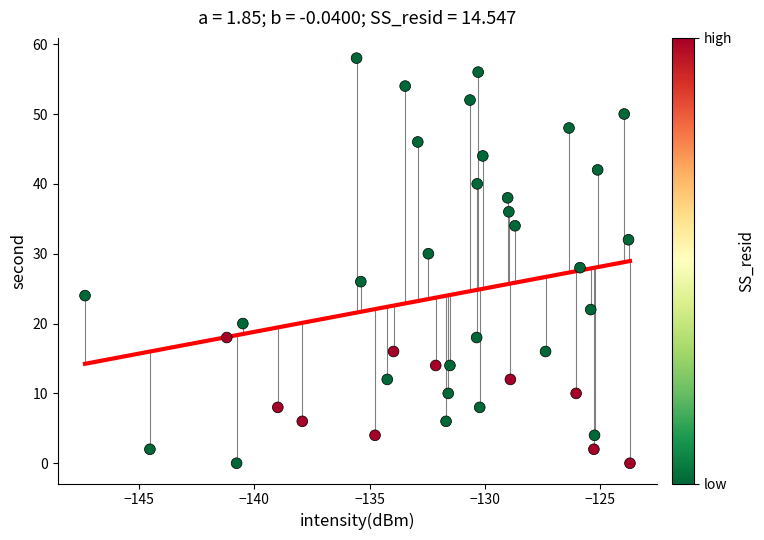

What is the range of Y values (max minus min)?

58